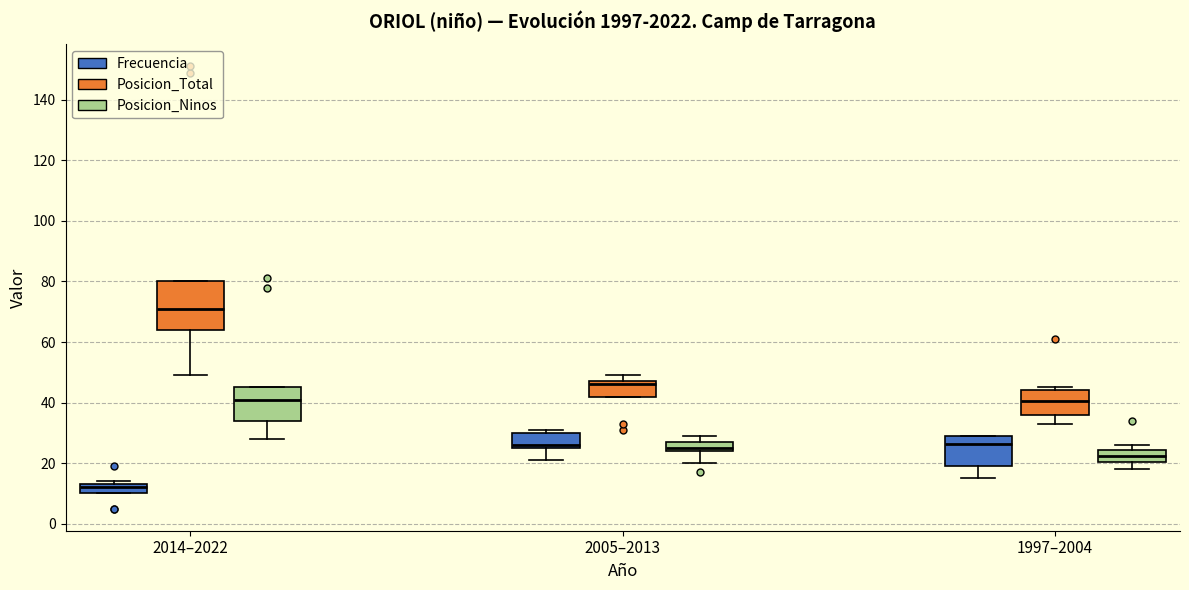

Where is the upper edge of the box for 1997–2004 (Posicion_Total) on the y-axis? The values are not printed on the chart, so give them approximately, as read against the axis.

44